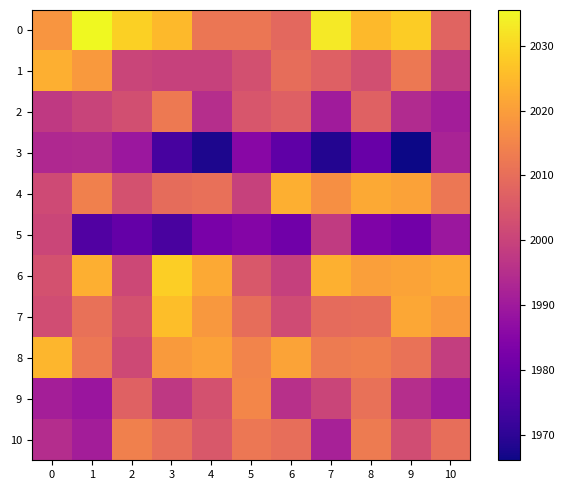

At which category is the sum across all series the highest?

8